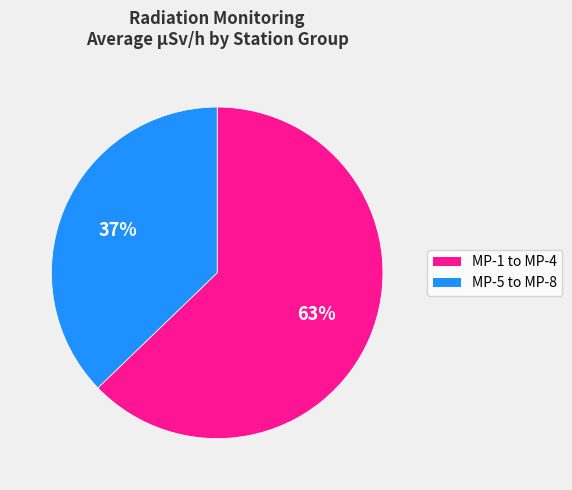

What percentage is the MP-1 to MP-4 slice, to the nearest percent?

63%